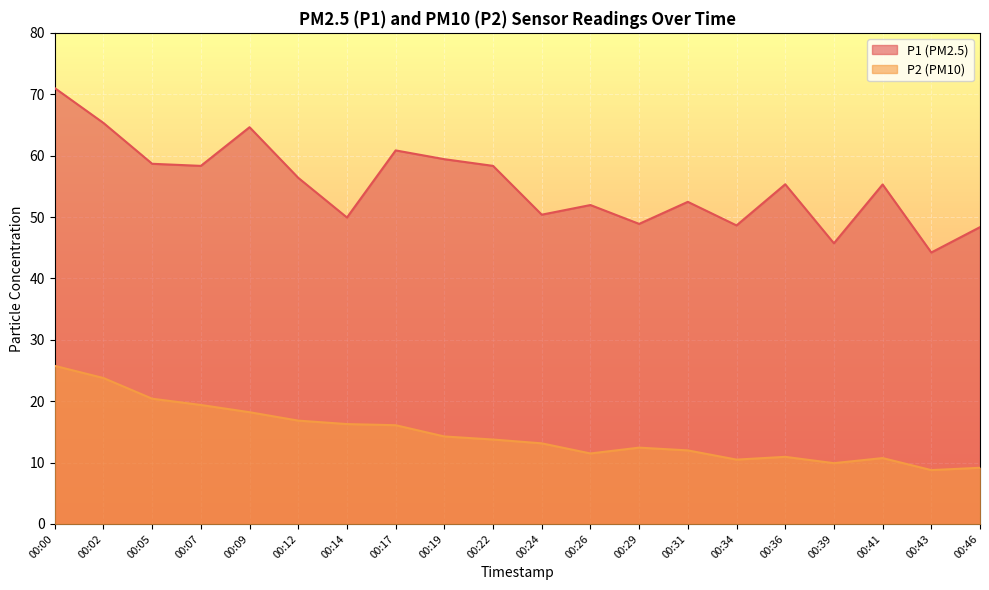

Which series has the largest range (max minus min)?

P1